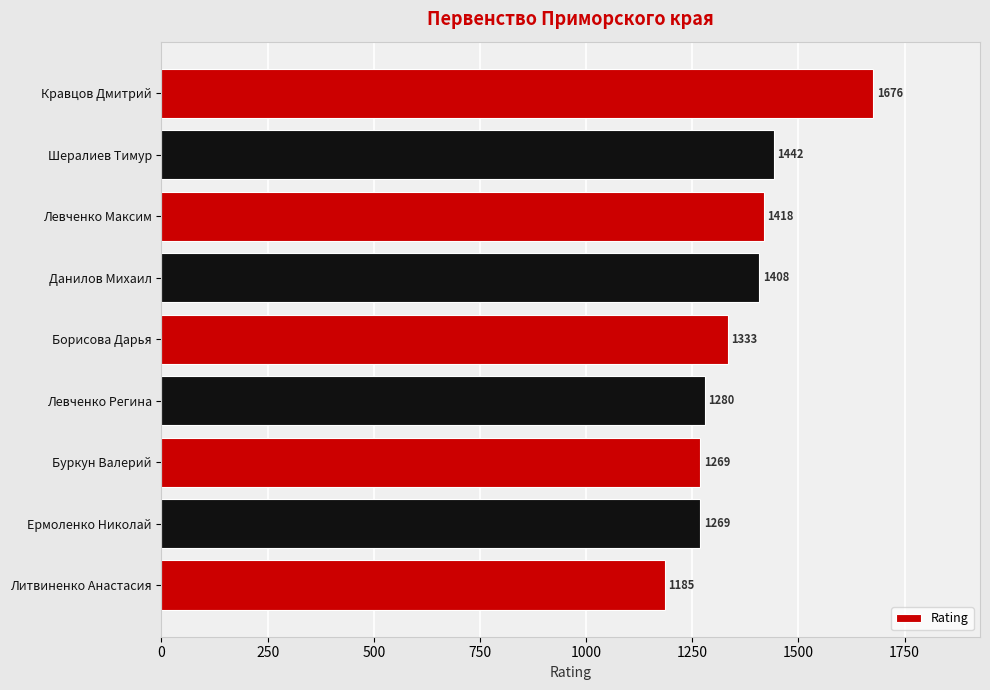

How many bars are there in total?

9